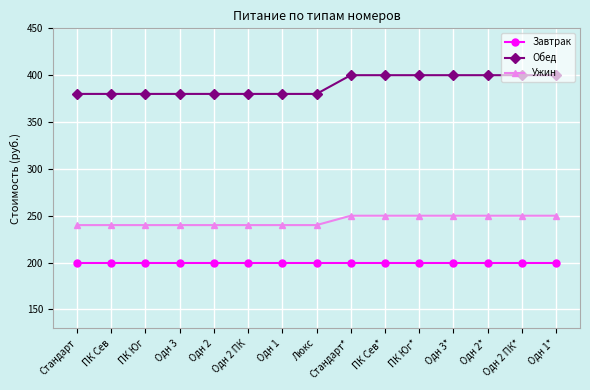

What is the smallest value displayed?

200